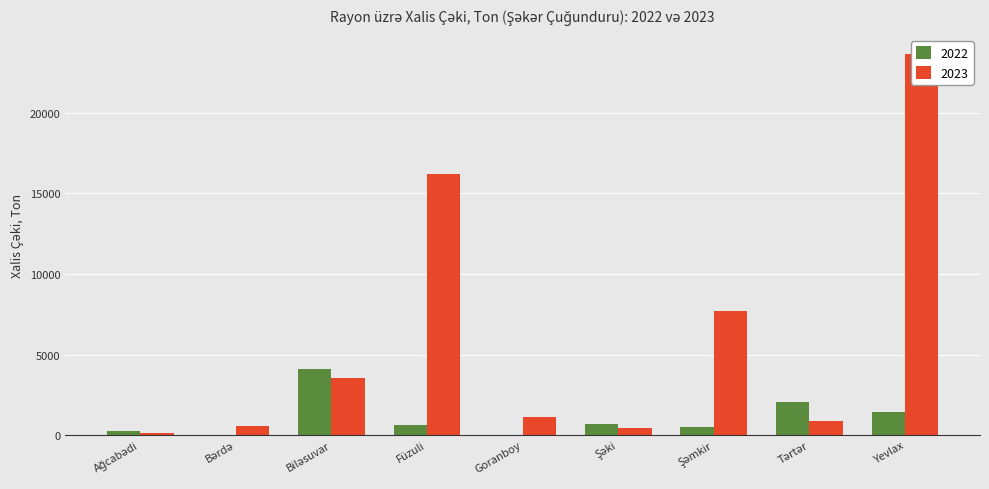

What is the difference between the maximum and second lowest values in the 2022 series?

4091.4